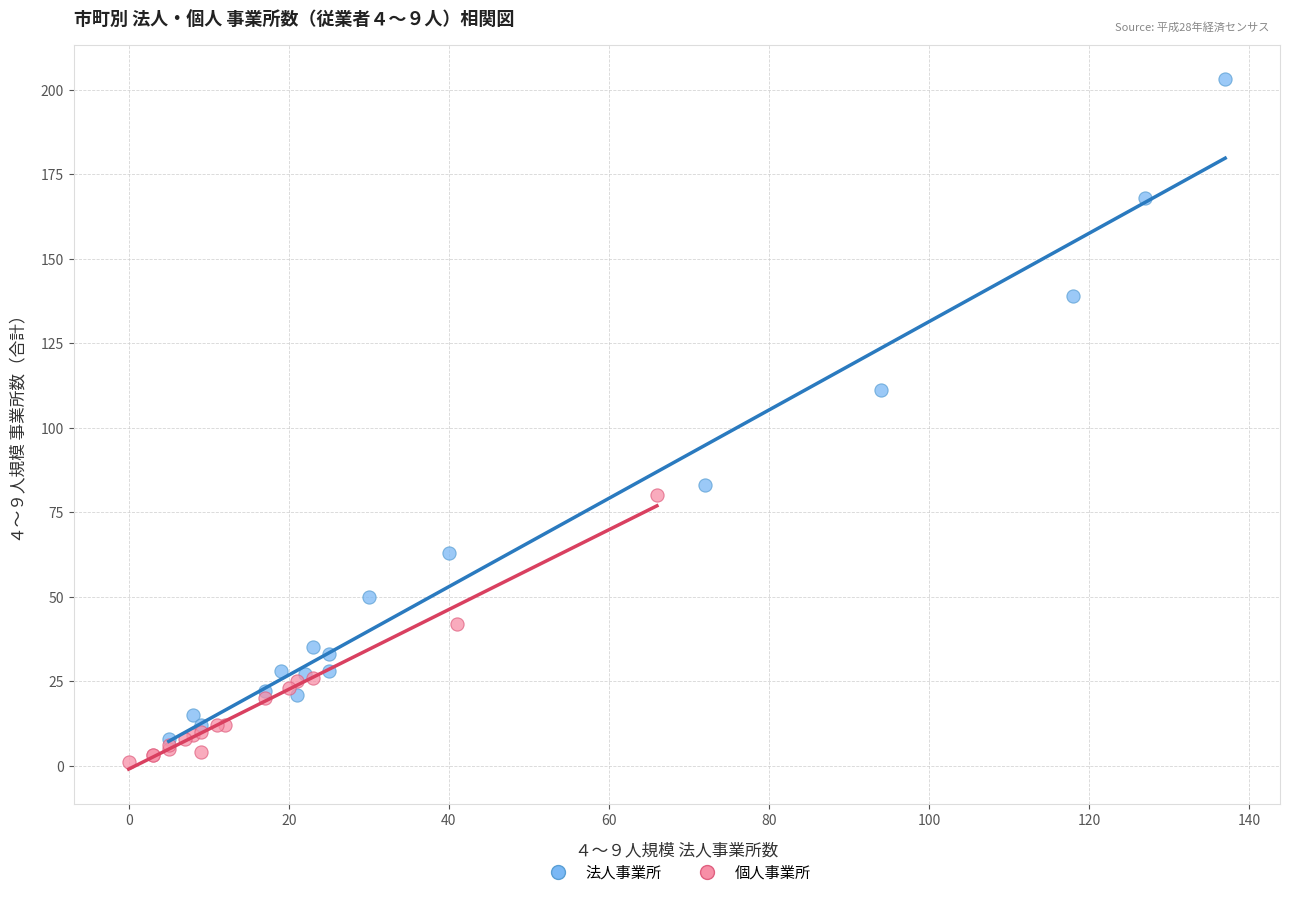

Which series has the widest spread of Y values?

法人事業所